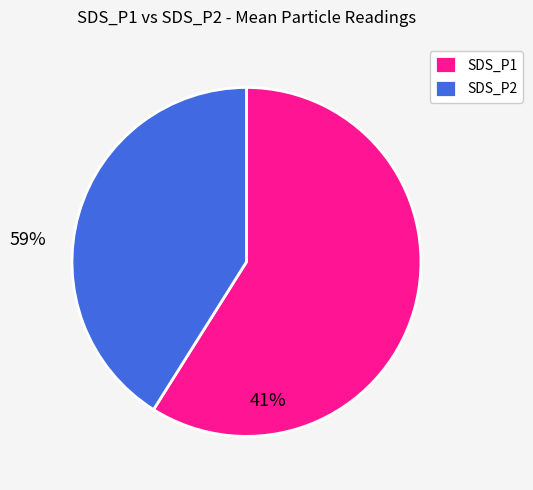

What is the ratio of the value at SDS_P2 to the value at SDS_P1?

0.7